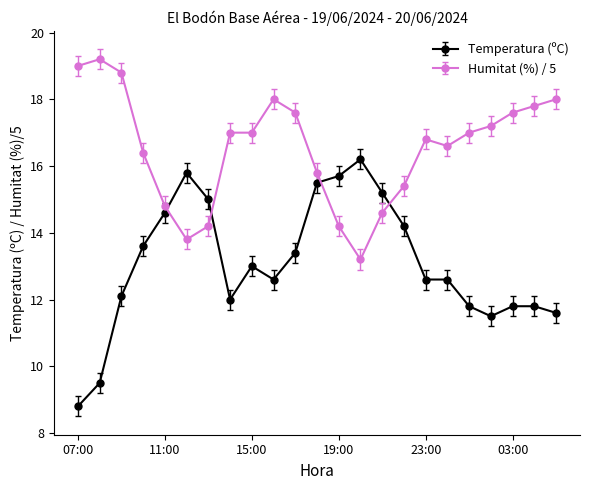

Which series has the largest total across all categories?

Humitat (%) / 5